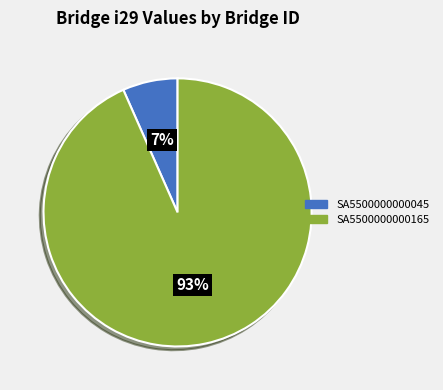

What is the largest slice in the pie chart?

SA5500000000165